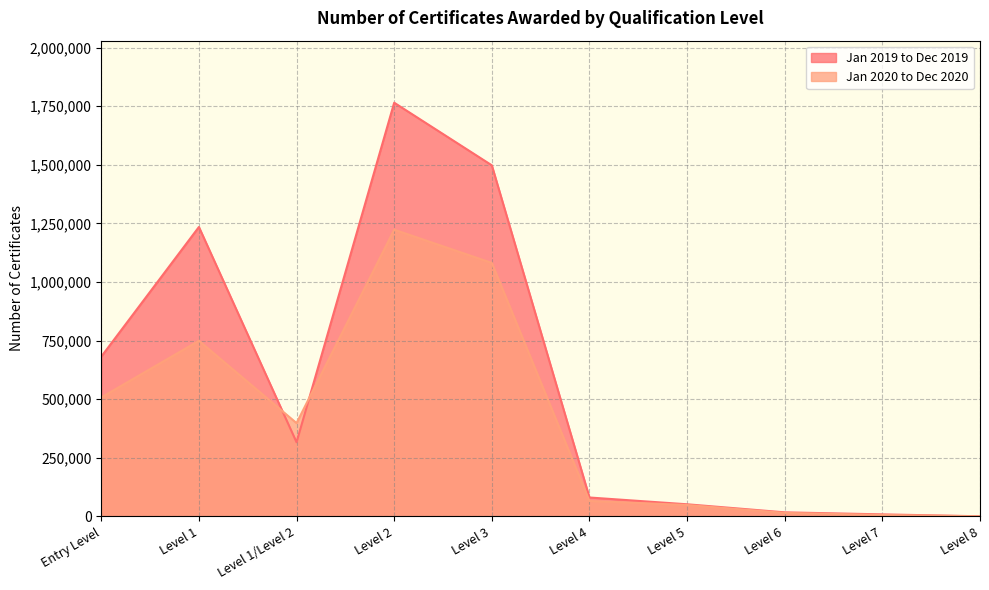

At which label does Jan 2020 to Dec 2020 first exceed 397865?

Entry Level